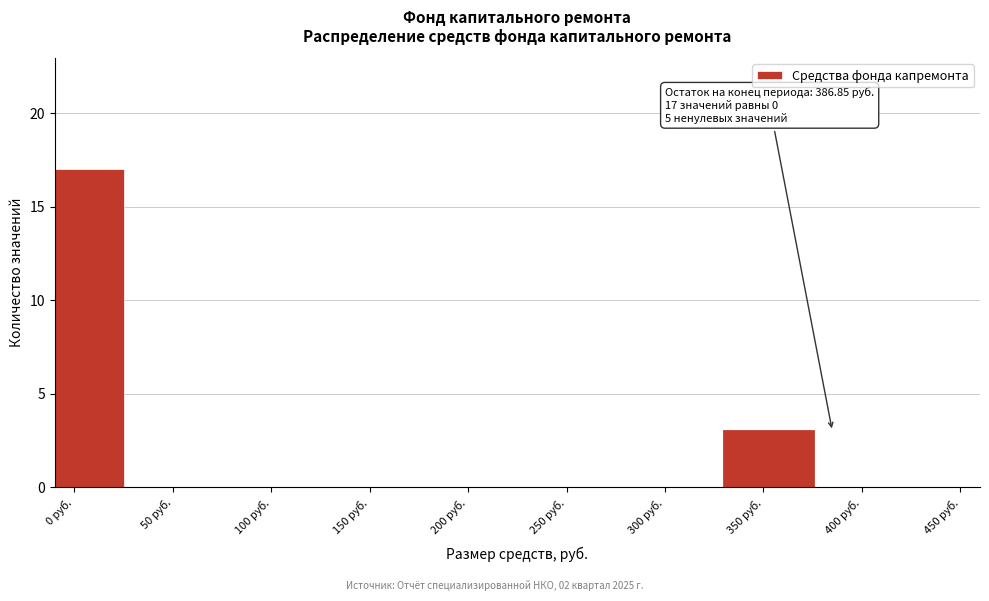

Reading left to right, list all the values displayed in this chart.

0 руб.=17	50 руб.=0	100 руб.=0	150 руб.=0	200 руб.=0	250 руб.=0	300 руб.=0	350 руб.=3	400 руб.=0